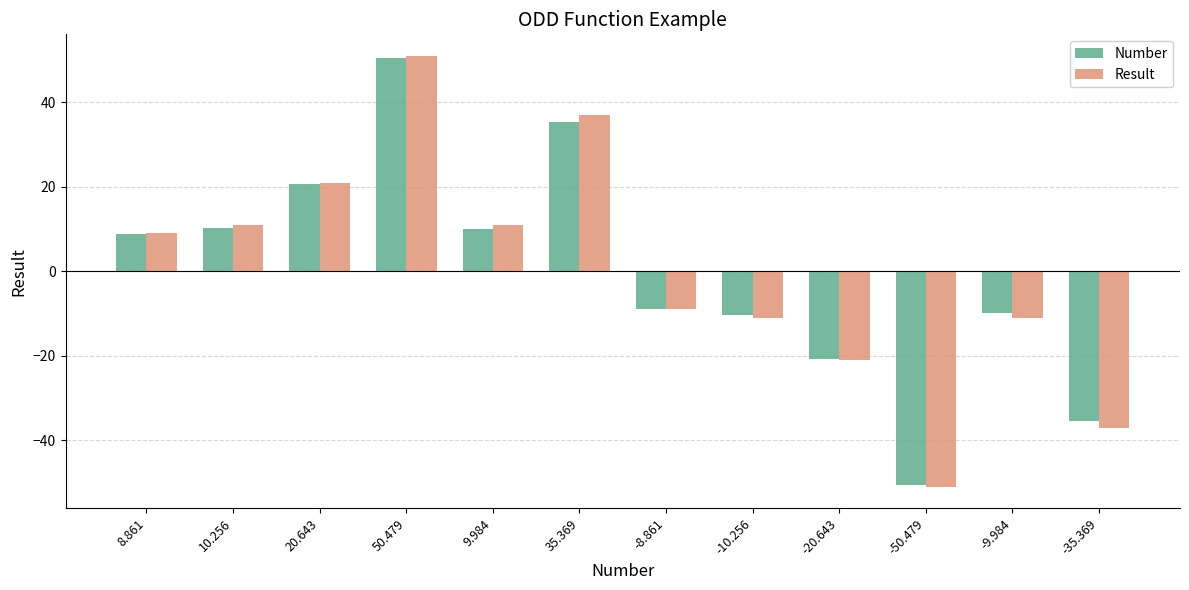

What is the spread (max minus min) of values at -20.643?

0.4